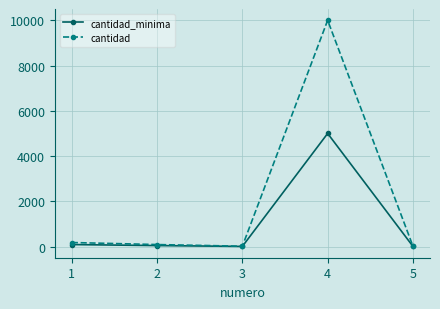

What is the maximum value shown in the chart?

10000